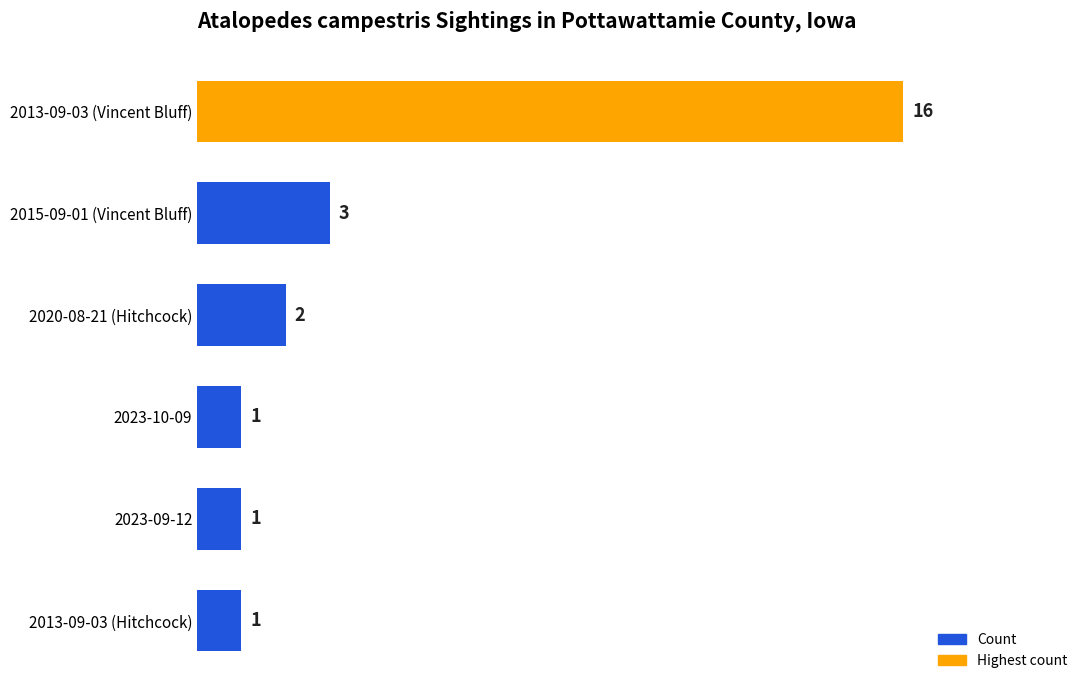

What is the change in value from 2013-09-03 (Hitchcock) to 2015-09-01 (Vincent Bluff)?

+2